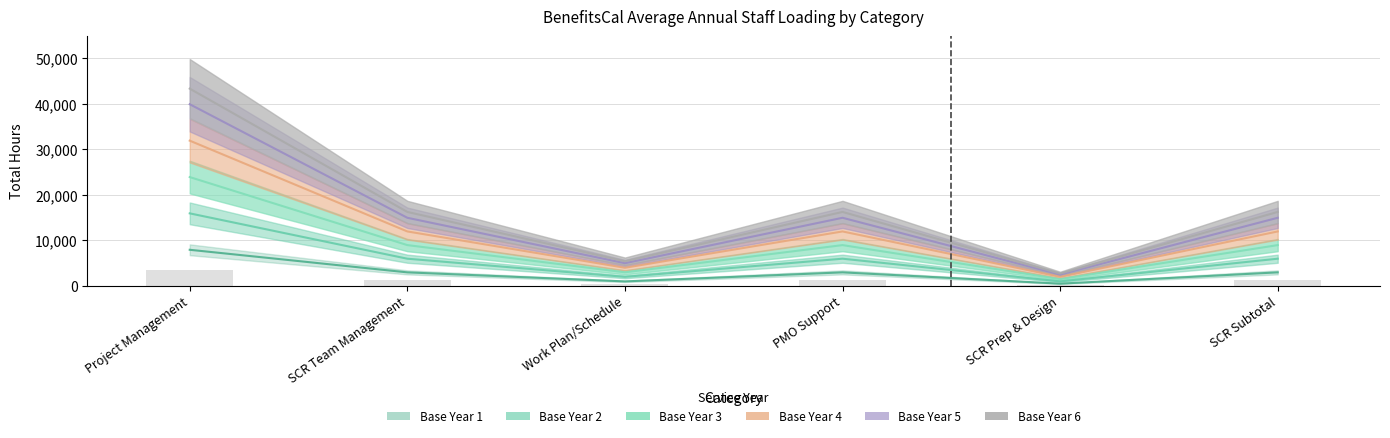

True or false: Base Year 6 has a value of 14964.0 at PMO Support.

True